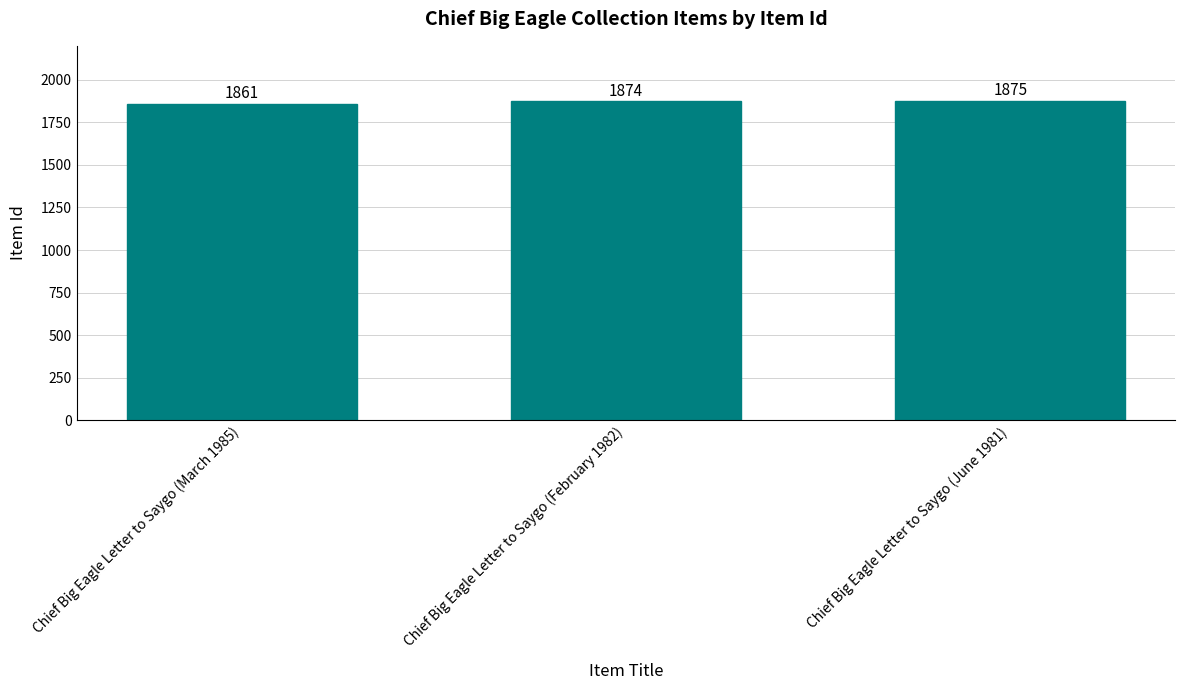

Reading left to right, transcribe all the data shown in this chart.

Chief Big Eagle Letter to Saygo (March 1985)=1861	Chief Big Eagle Letter to Saygo (February 1982)=1874	Chief Big Eagle Letter to Saygo (June 1981)=1875